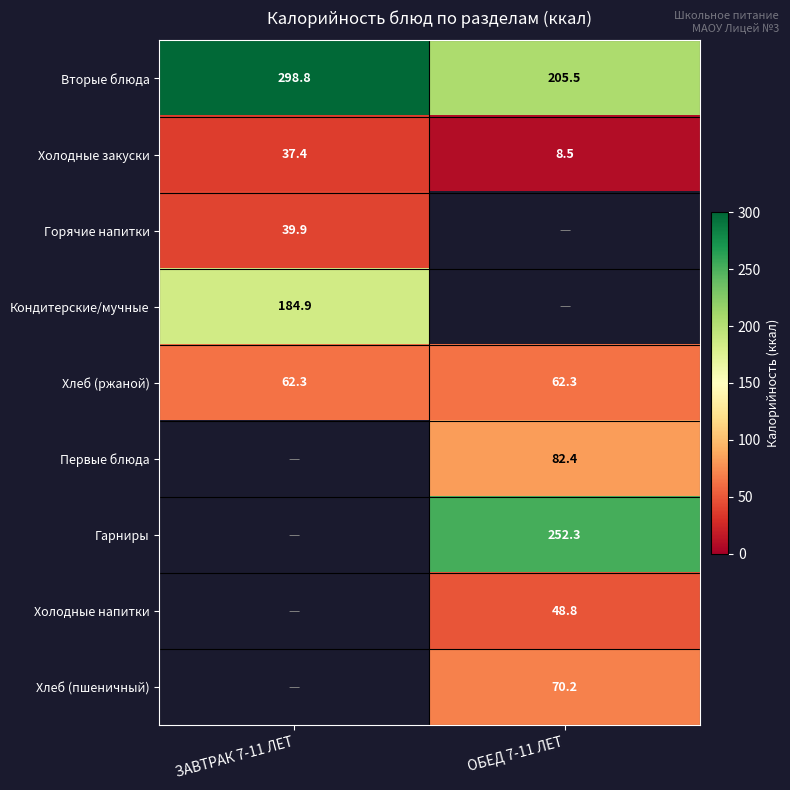

How many values in the Холодные закуски series exceed 37?

1